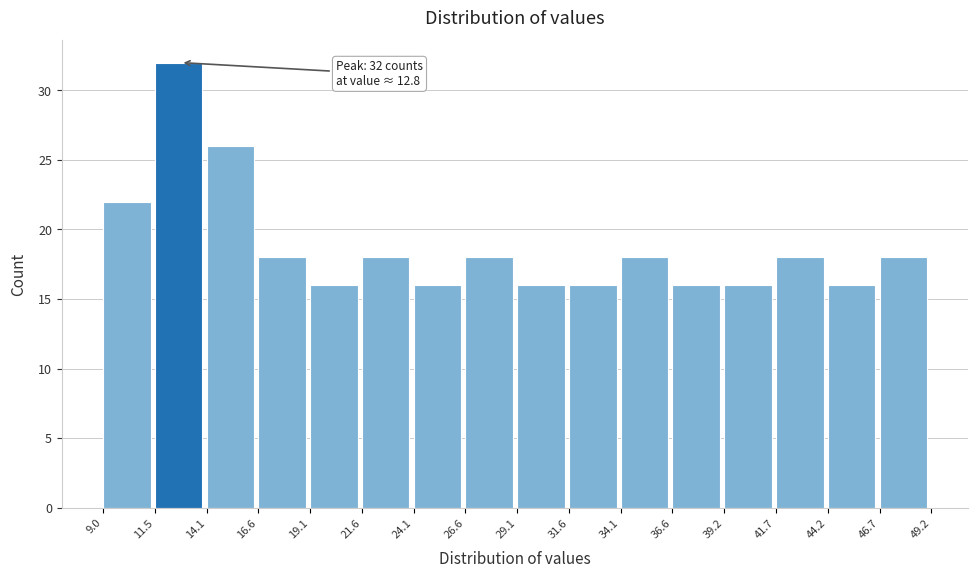

Over which range of the x-axis is the bar tallest?

11.5 to 14.1